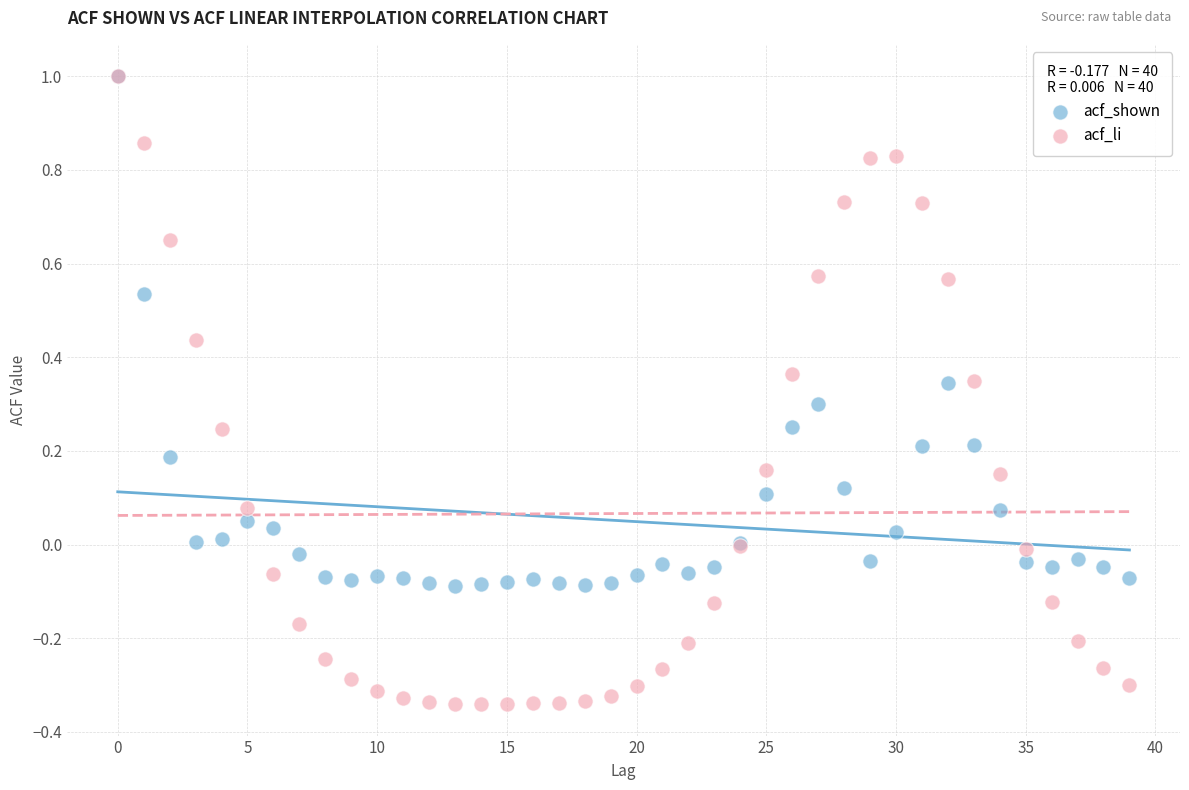

What are all the series names shown in the legend?

acf_shown, acf_li